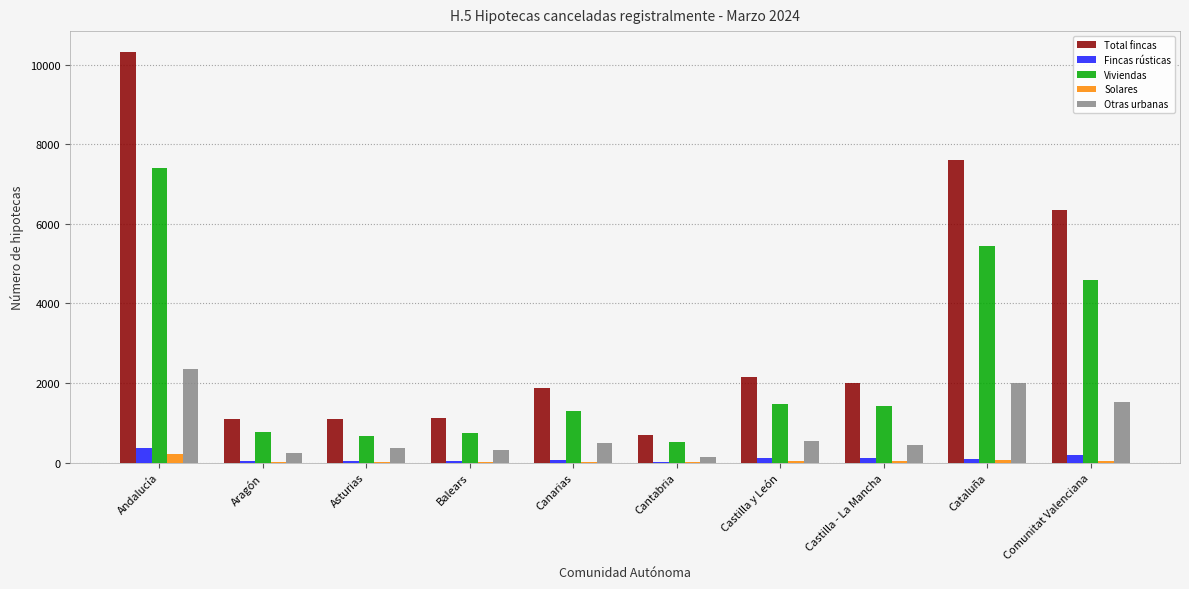

Reading left to right, what are all the values shown in this chart?

Total fincas: 10323	1088	1087	1130	1864	690	2141	1999	7594	6356
Fincas rústicas: 374	50	31	51	69	11	103	103	100	185
Viviendas: 7396	772	675	738	1289	507	1470	1433	5433	4598
Solares: 205	18	5	23	20	21	35	33	72	49
Otras urbanas: 2348	248	376	318	486	151	533	430	1989	1524